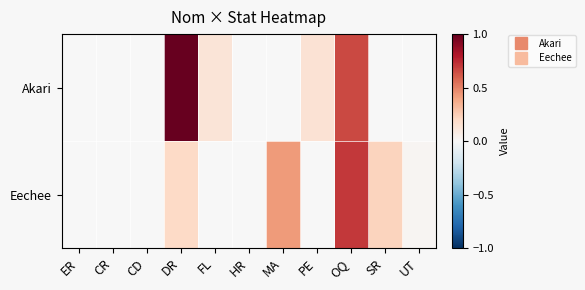

Between CR and FL, which is larger?

FL